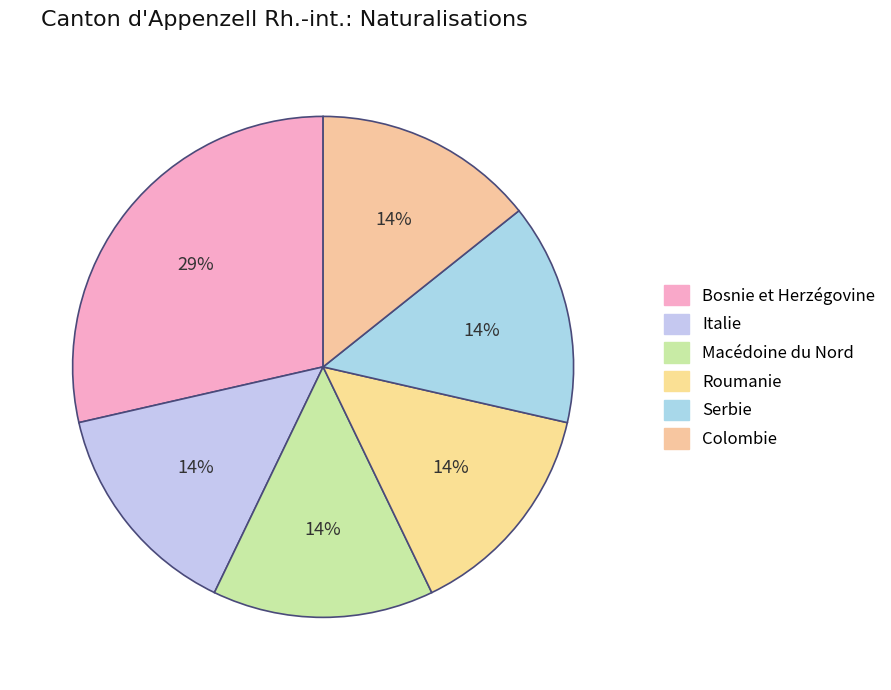

How many slices are in this pie chart?

6